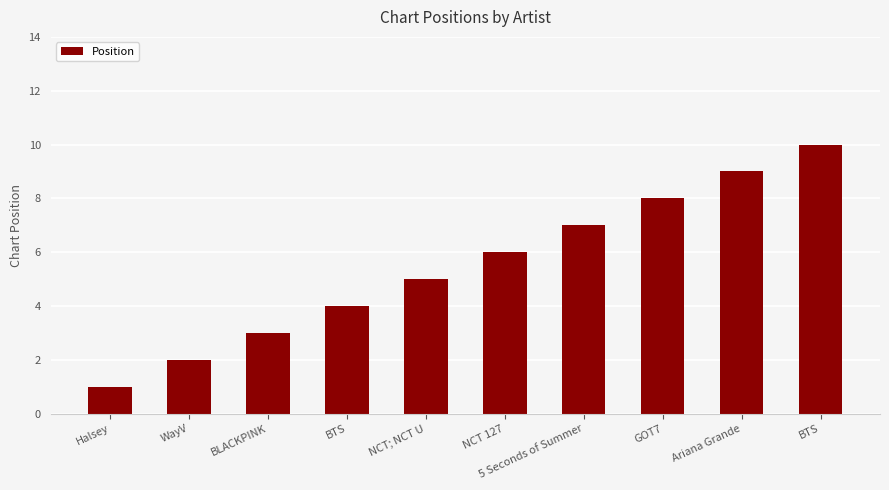

How many categories are shown in the chart?

10